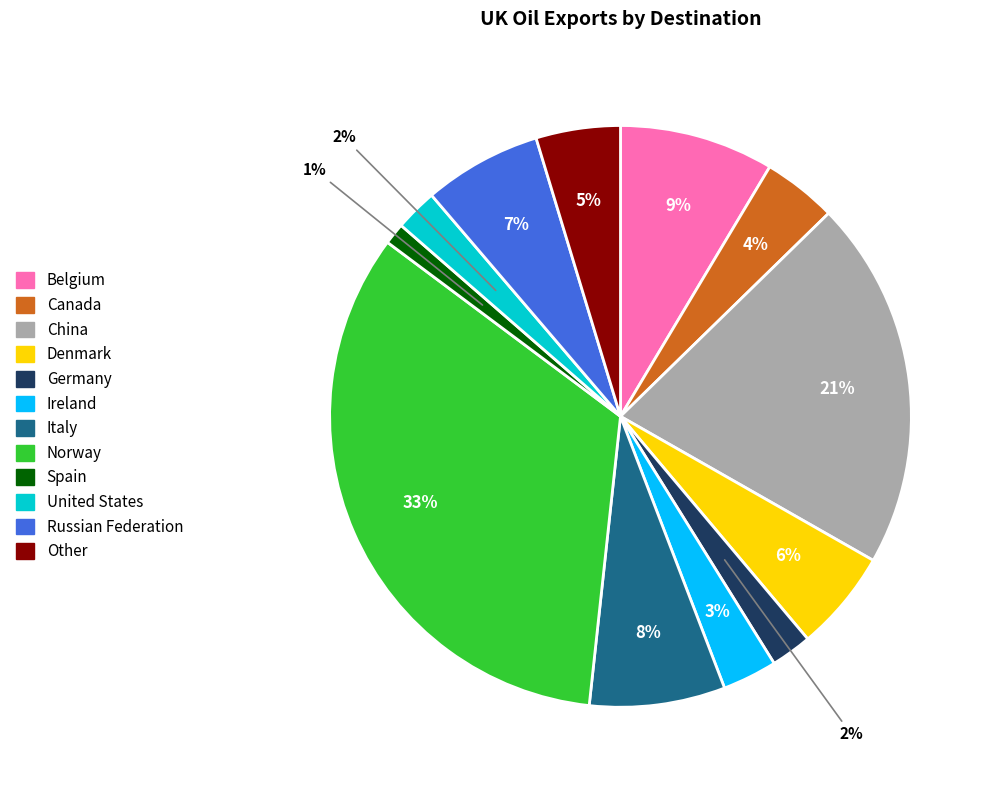

To the nearest percent, what portion does Norway represent?

33%